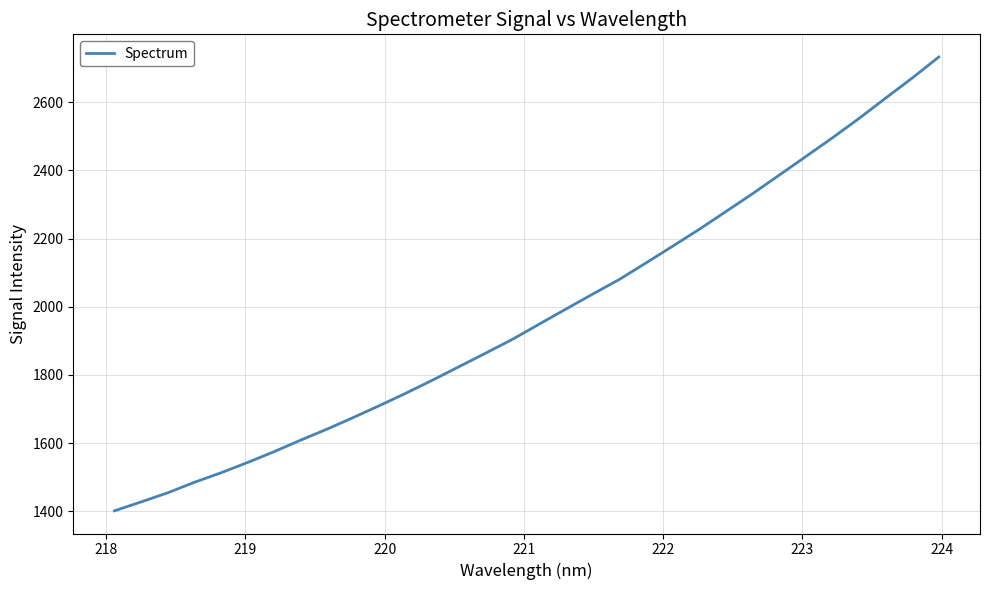

What is the minimum value shown in the chart?

1401.2